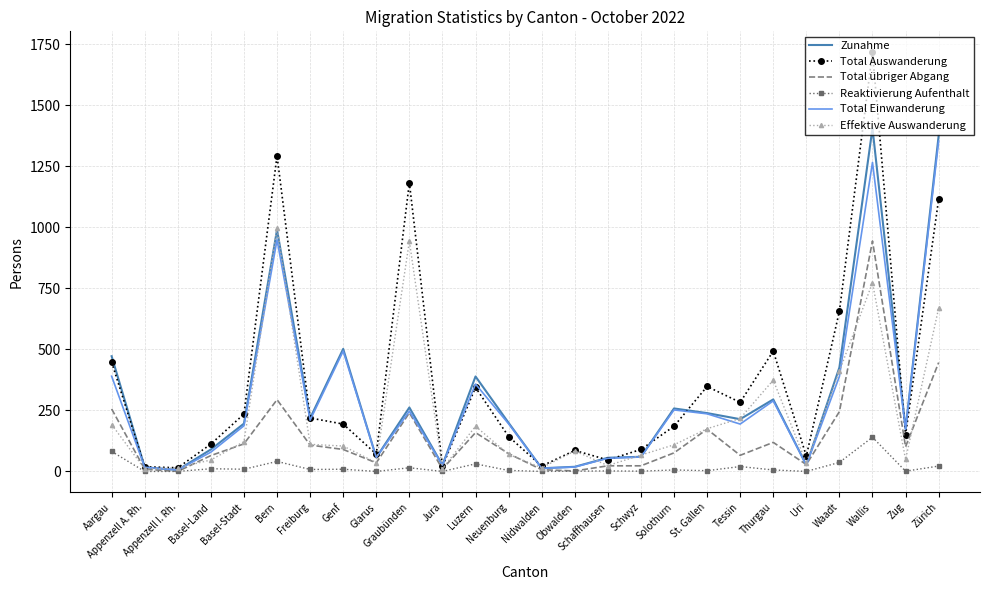

What is the greatest value displayed?

1717